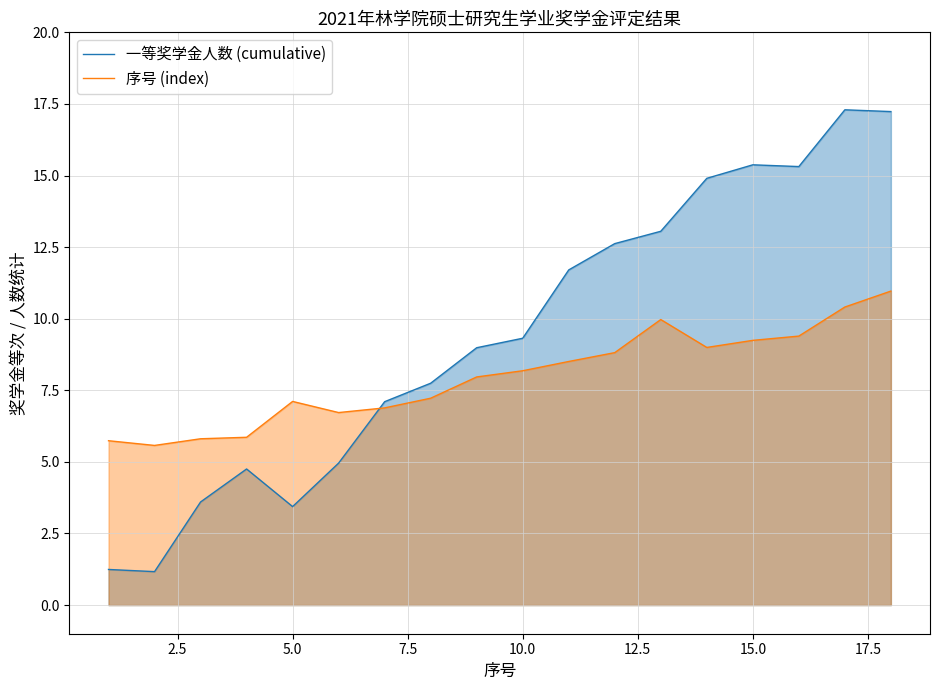

List the series in order of their peak value, lowest first.

序号 (index), 一等奖学金人数 (cumulative)